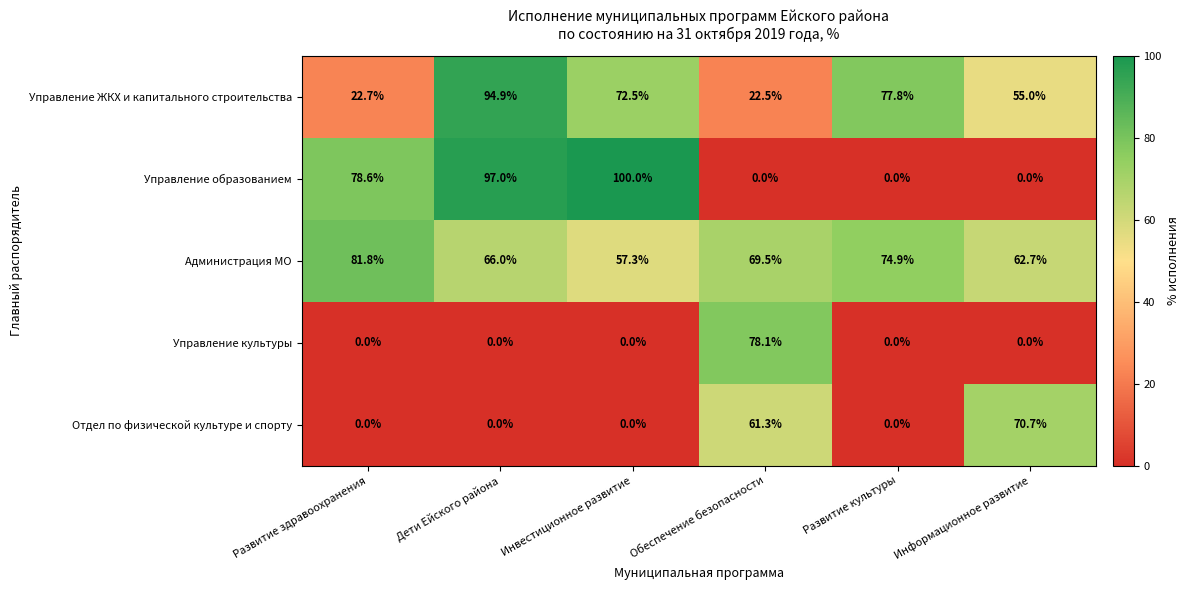

What is the difference between the highest and lowest values at Развитие культуры?

77.8